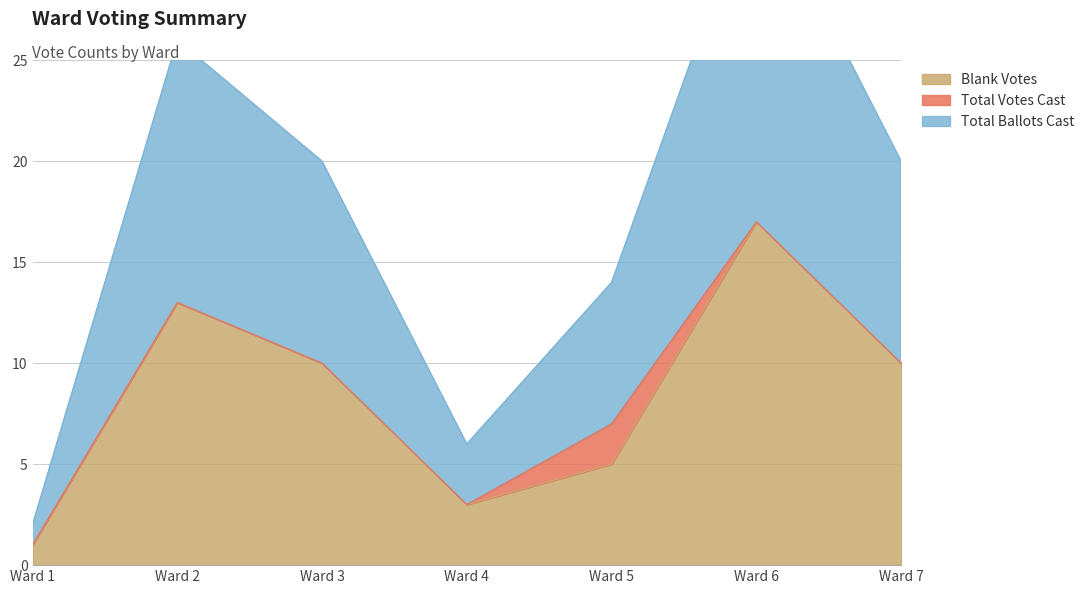

True or false: Blank Votes has a value of 13 at Ward 2.

True